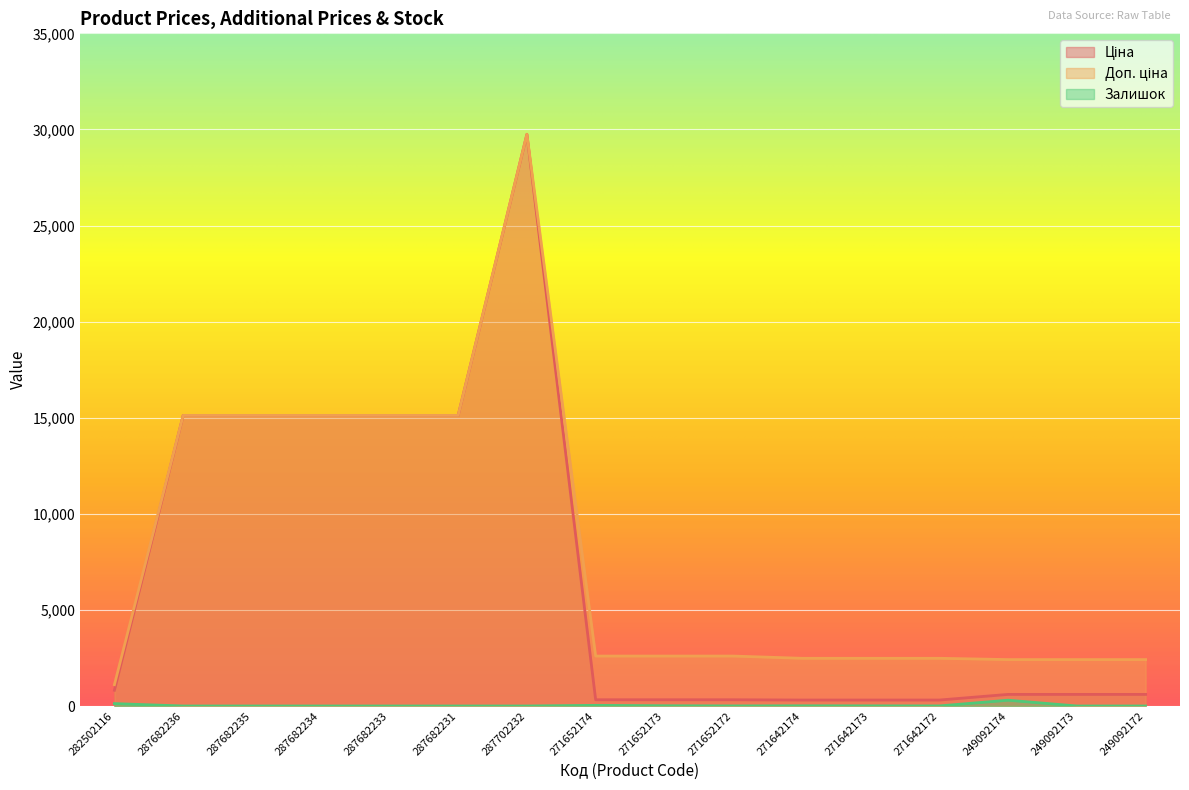

Rank the series at 287682234 from highest to lowest value.

Ціна, Доп. ціна, Залишок